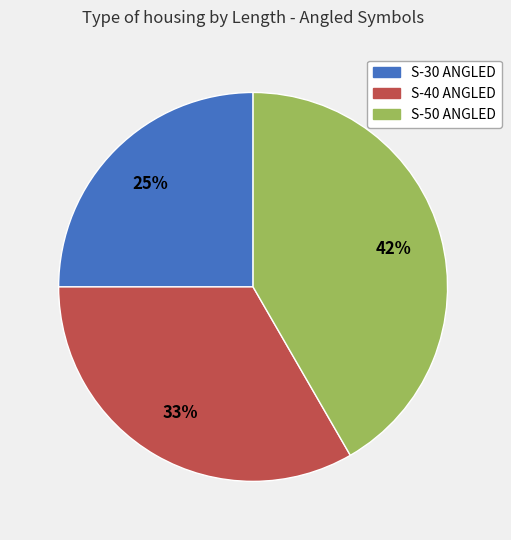

Count the number of slices in the pie.

3